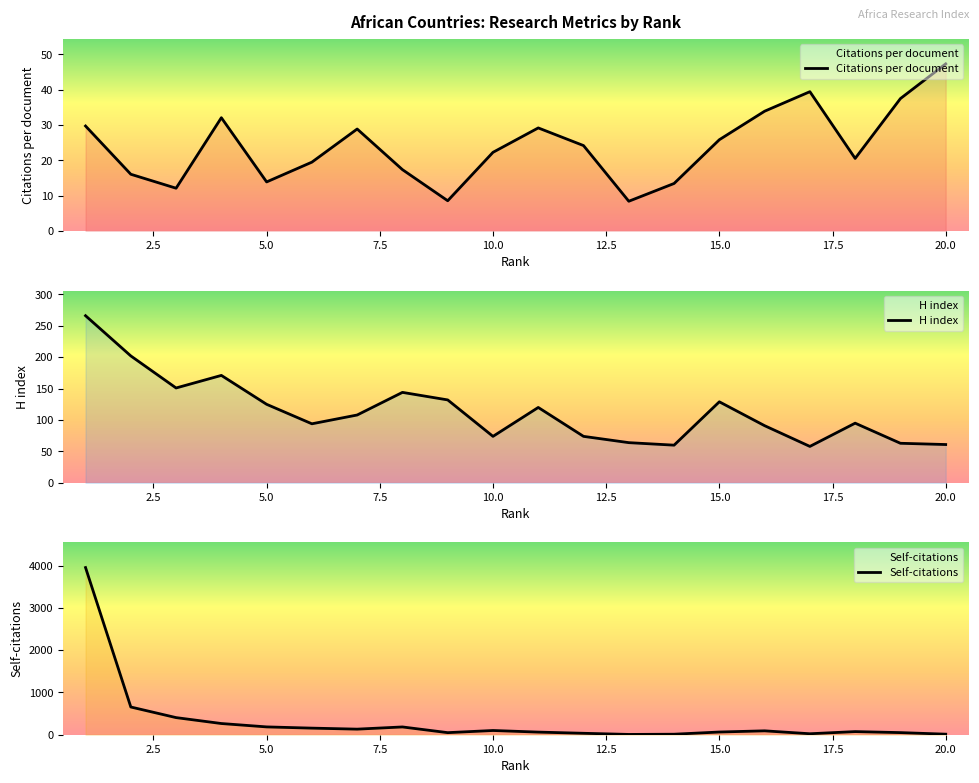

What is the difference between the maximum and second lowest values in the Citations per document series?

38.8